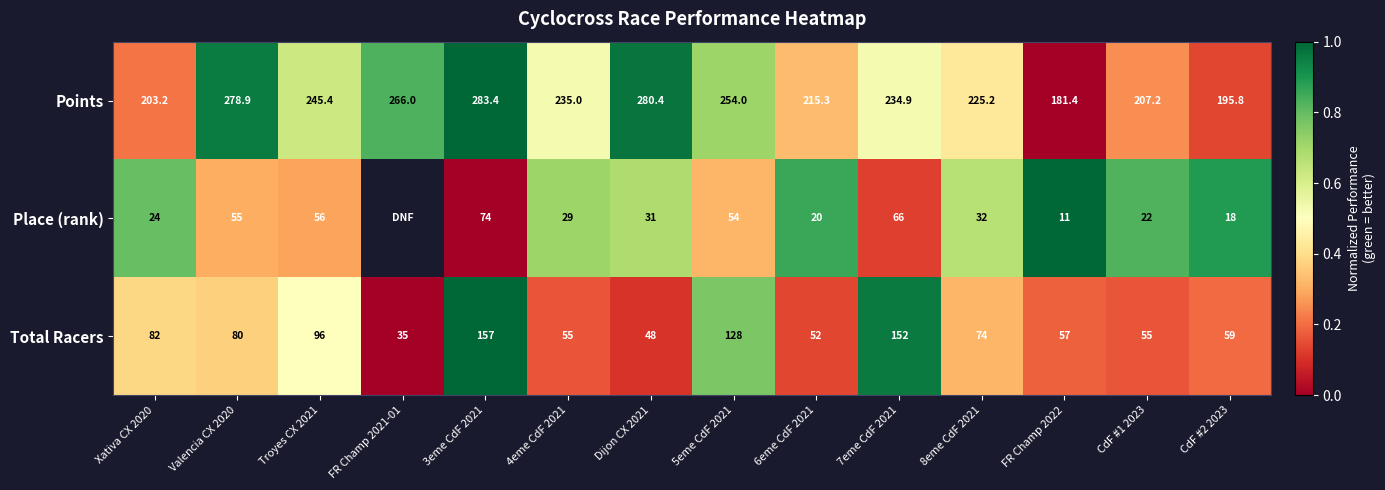

Which has a higher value, 7eme CdF 2021 or CdF #1 2023?

7eme CdF 2021